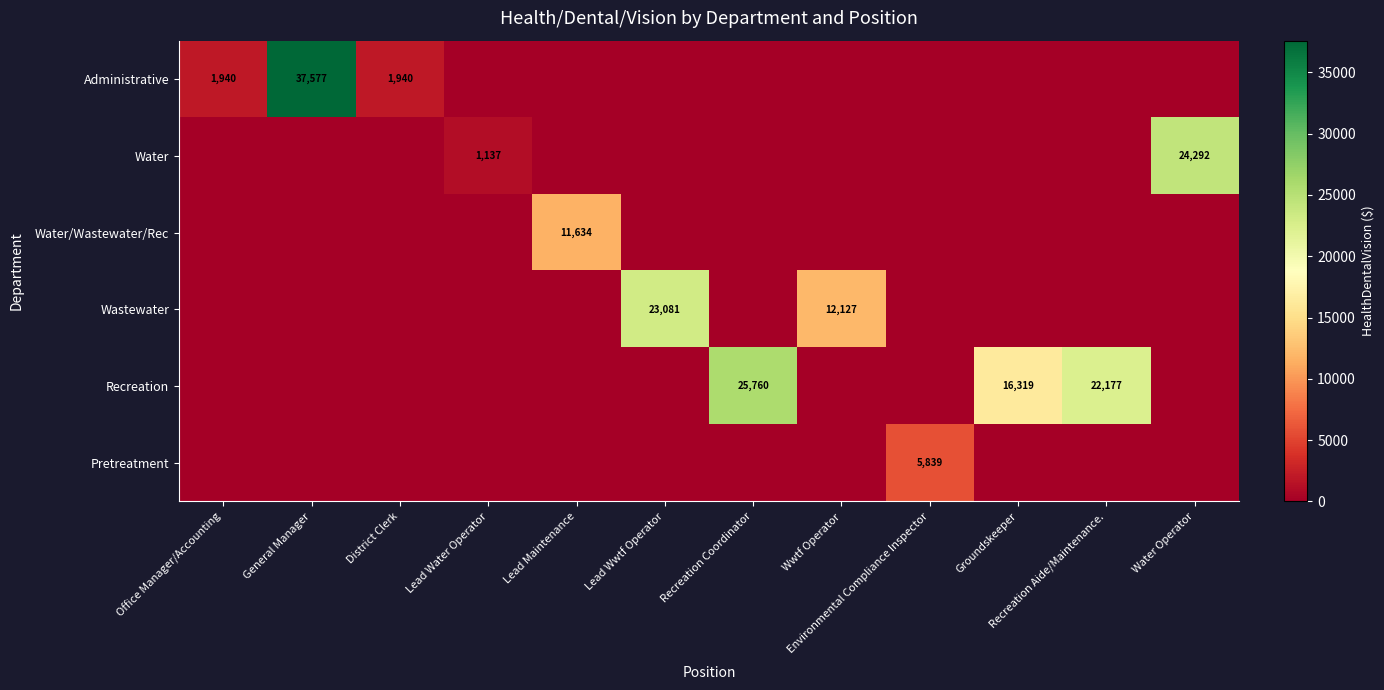

Is it true that Recreation equals 25760 at Recreation Coordinator?

True